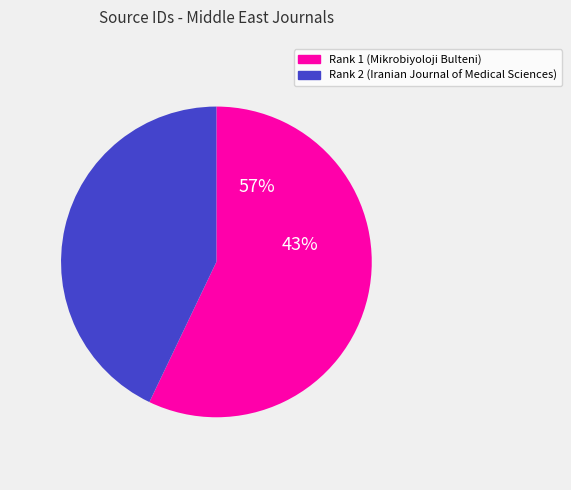

How many slices are in this pie chart?

2